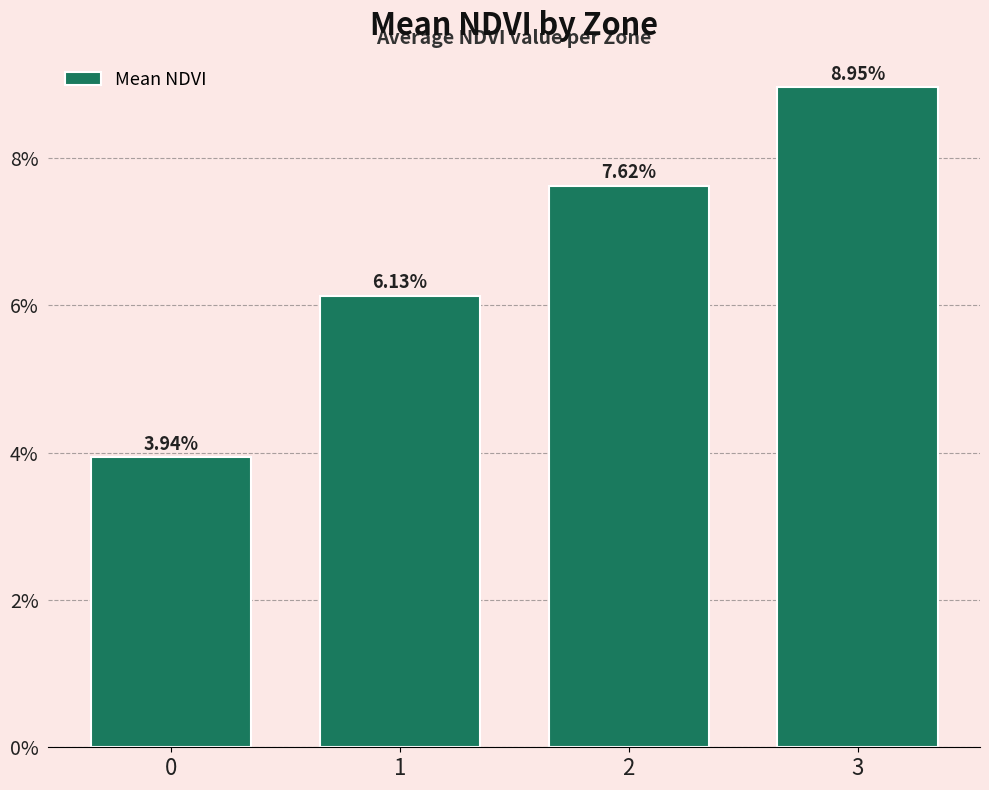

Are the bars horizontal?

No